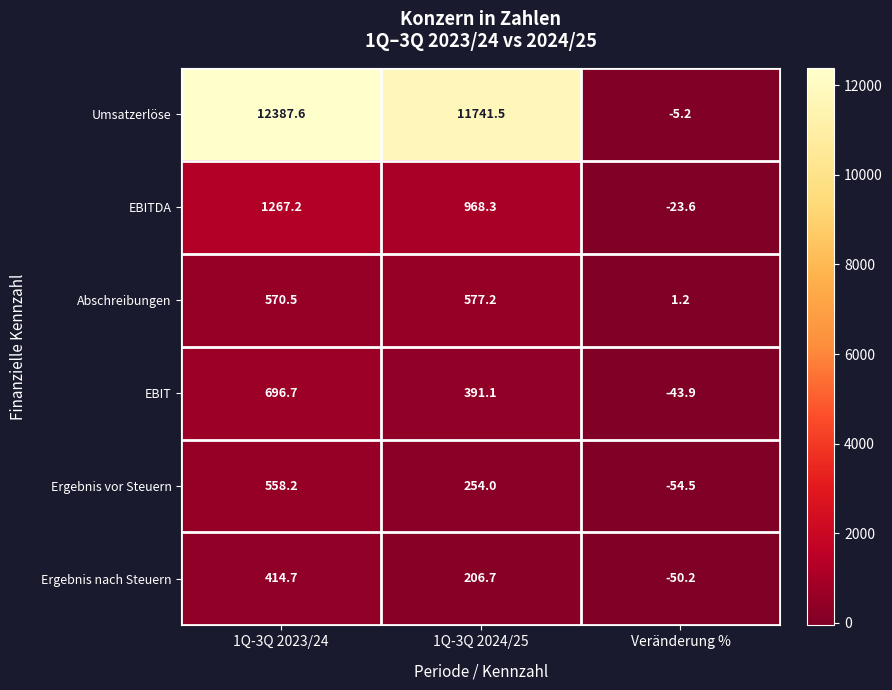

At which category does the chart reach its minimum across all series?

Veränderung %